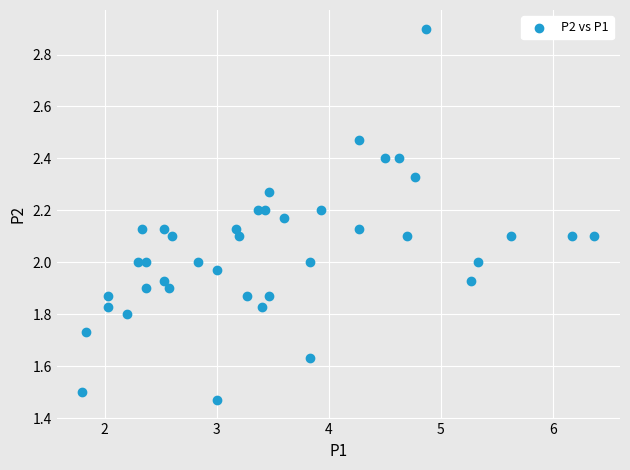

What is the range of Y values (max minus min)?

1.4